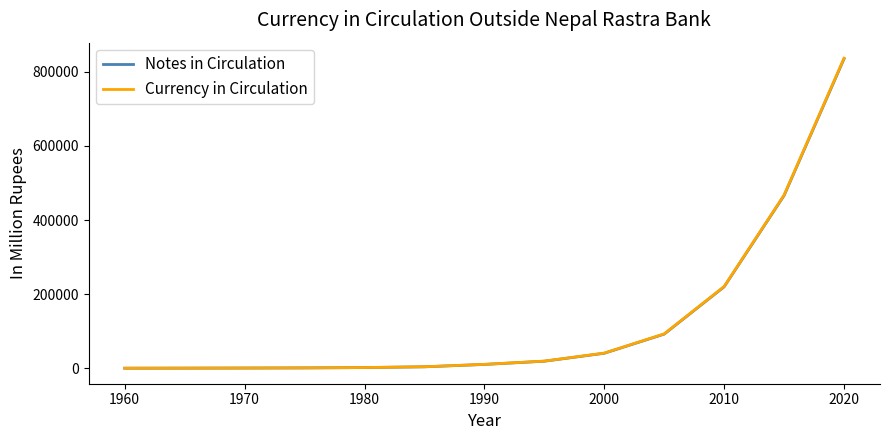

Which series has the widest spread of values?

Currency in Circulation